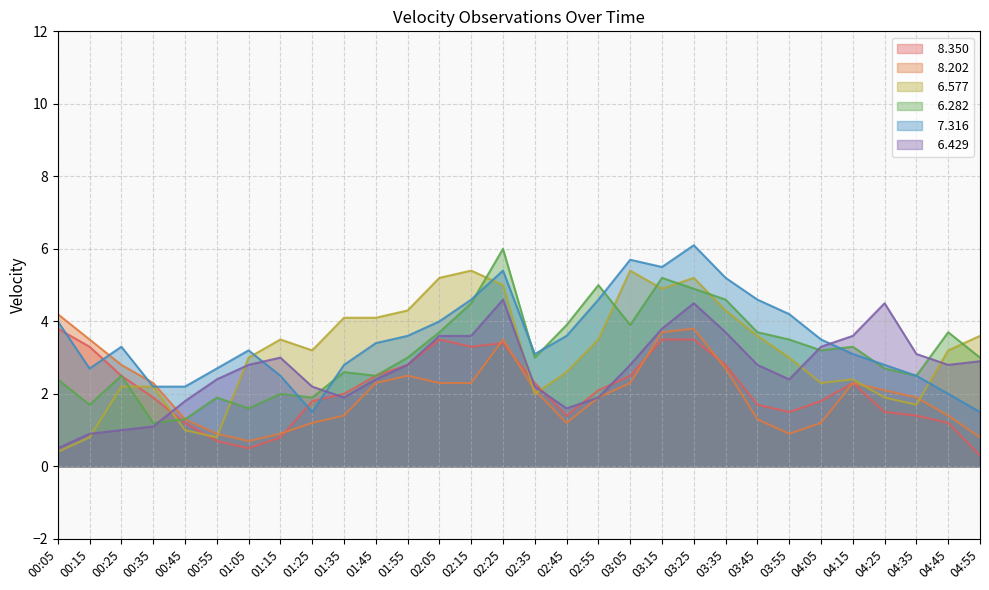

What is the difference between the   7.316 values at 01:35 and 00:55?

0.1